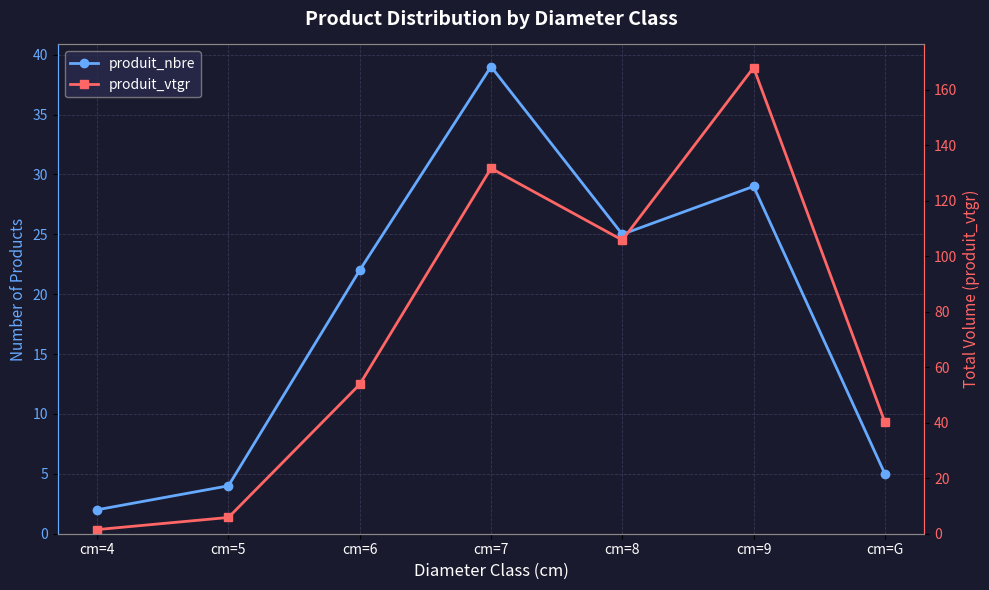

Reading right to left, what are all the values shown in this chart?

produit_nbre: 5.0	29.0	25.0	39.0	22.0	4.0	2.0
produit_vtgr: 40.2	168.0	105.8	131.7	53.8	5.9	1.5